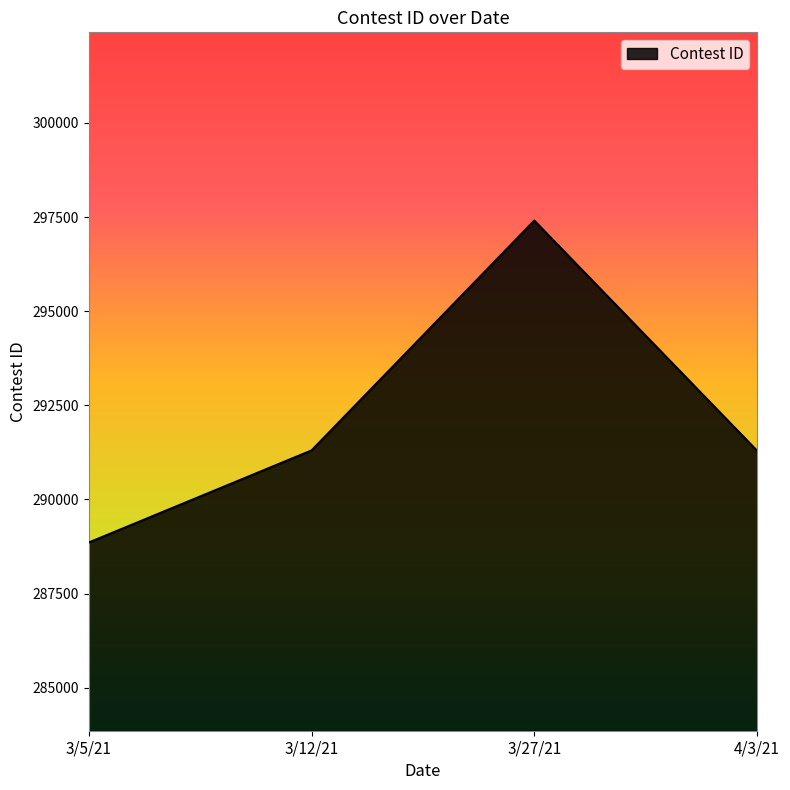

How many lines are shown in the chart?

1